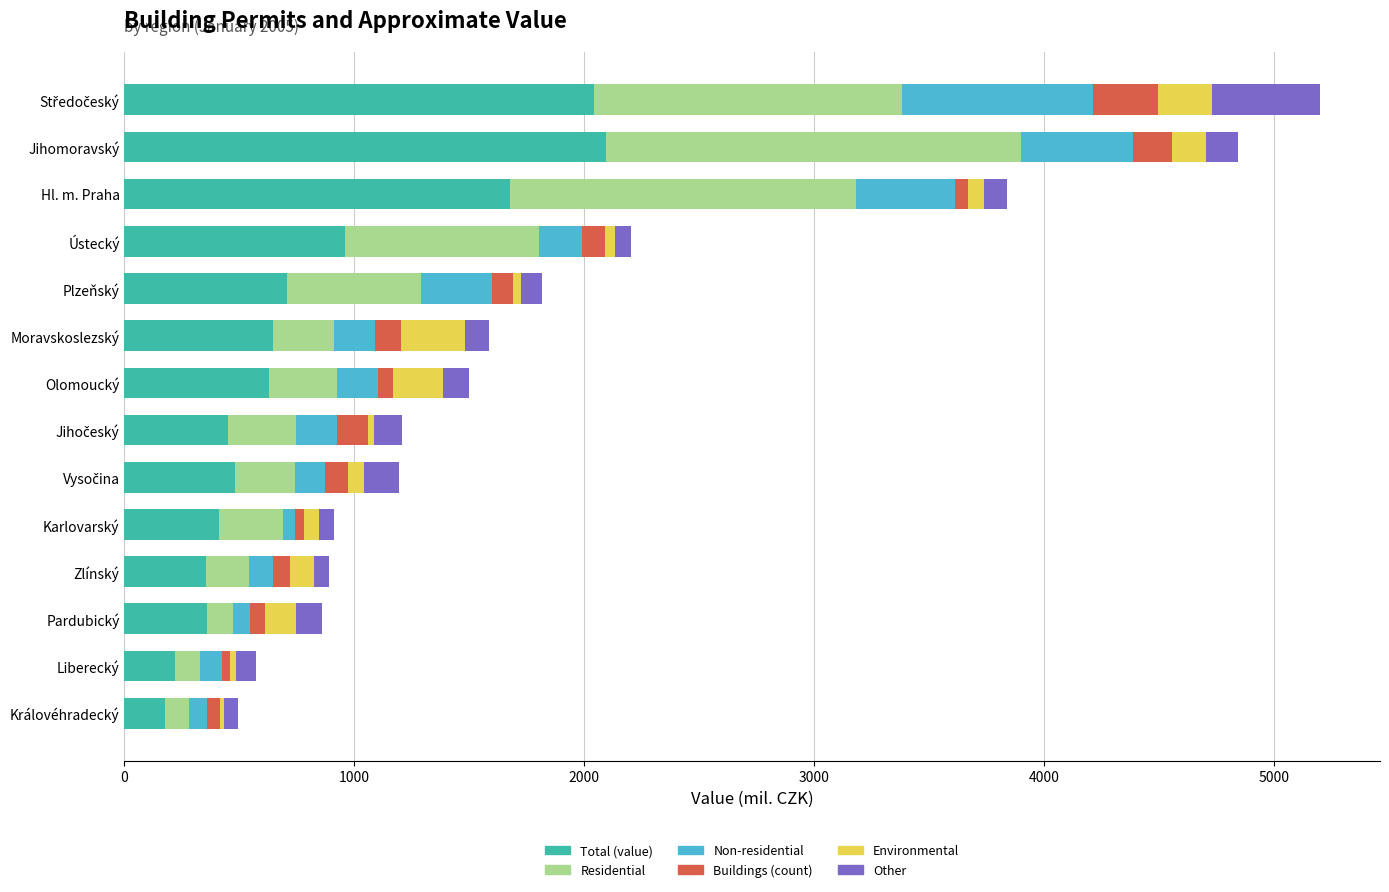

What are all the series names shown in the legend?

Total (value), Residential, Non-residential, Buildings (count), Environmental, Other